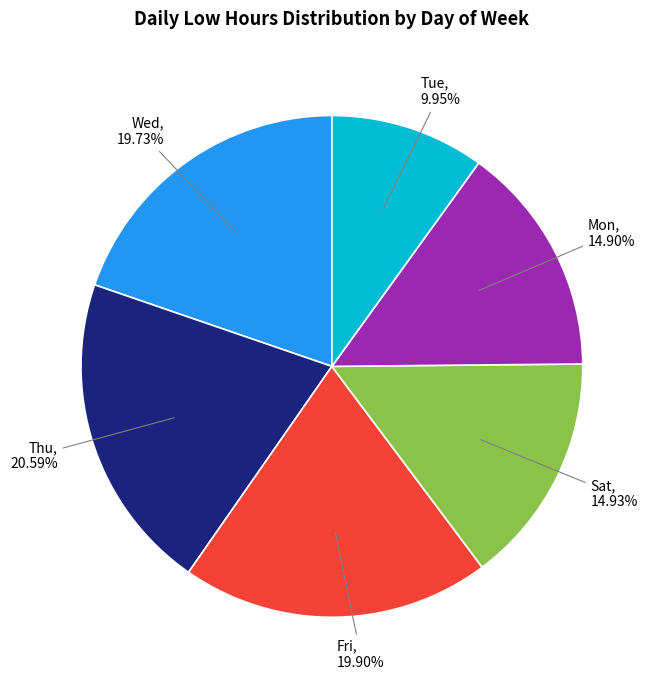

Does any single category account for the majority?

No